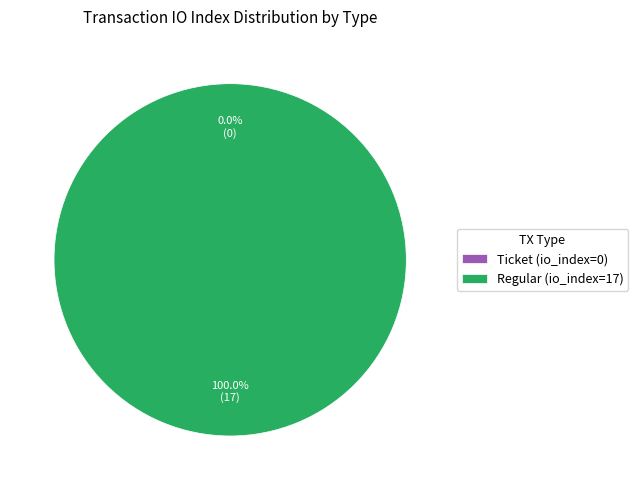

How many slices are in this pie chart?

2